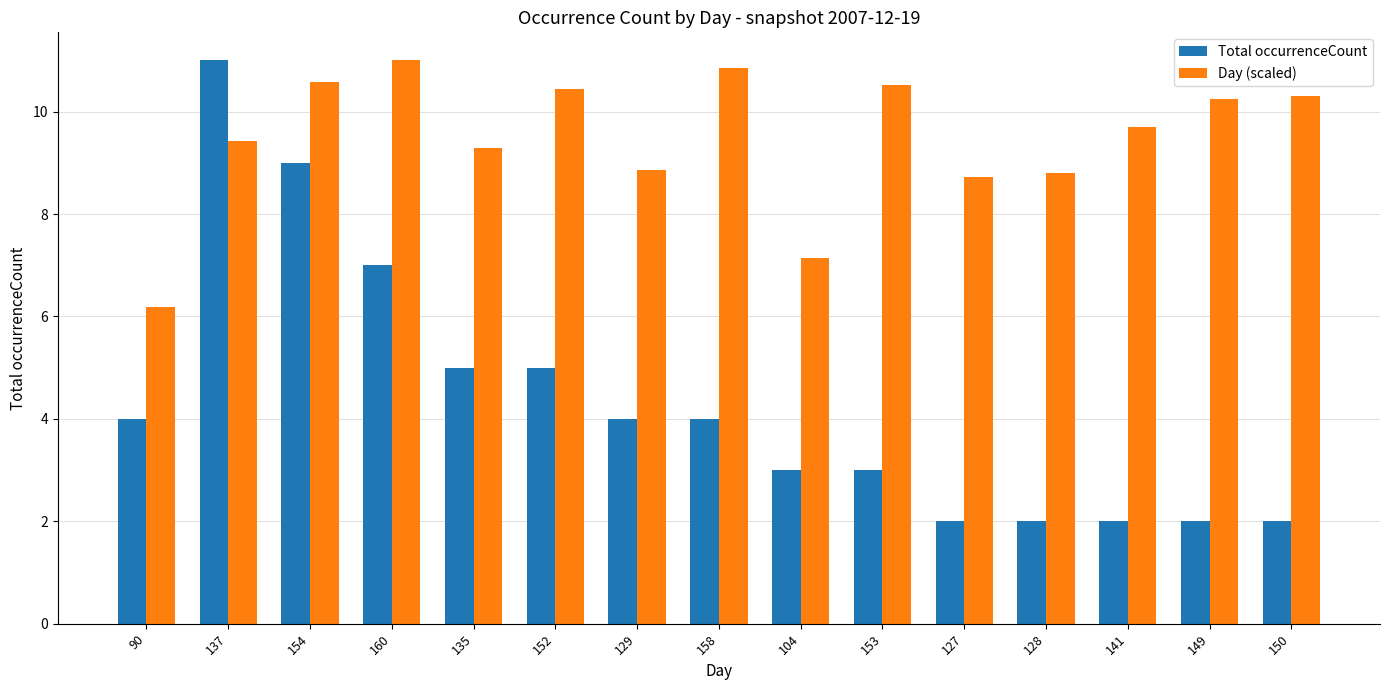

What is the sum of the Total occurrenceCount values at 152 and 154?

14.0